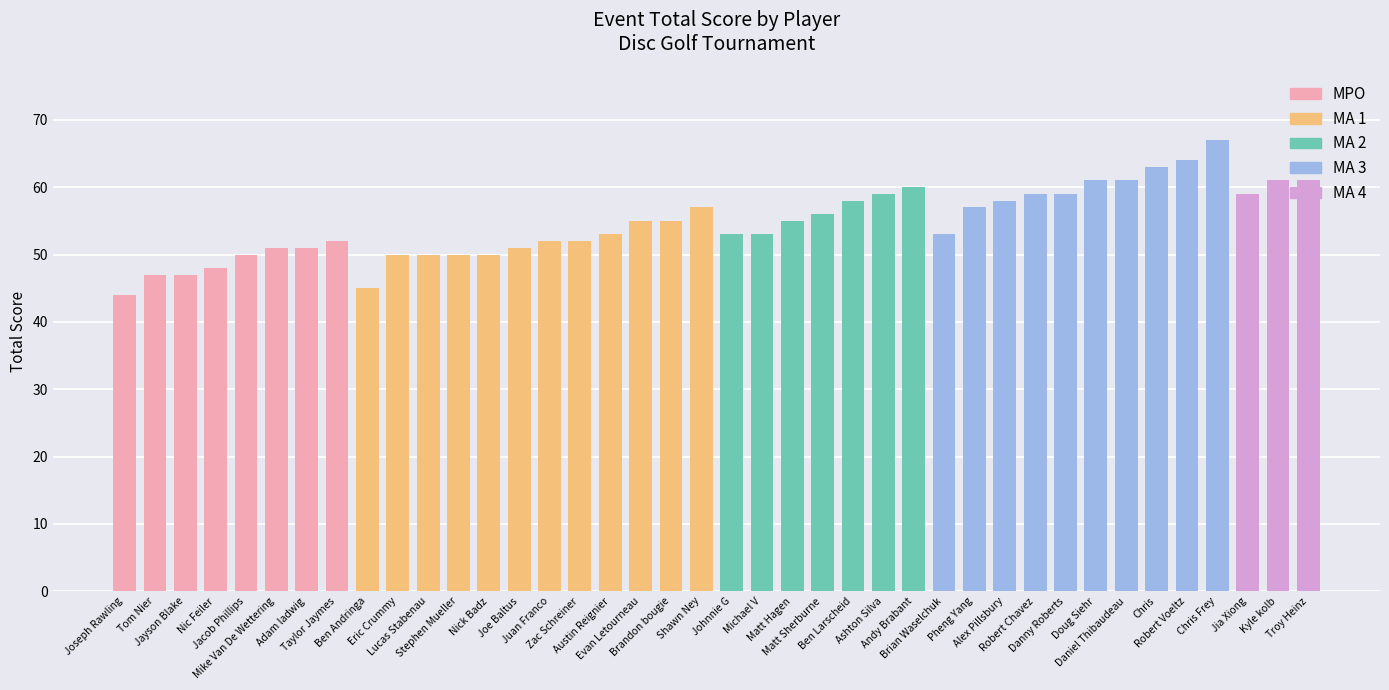

What is the difference between the maximum and second lowest values?

22